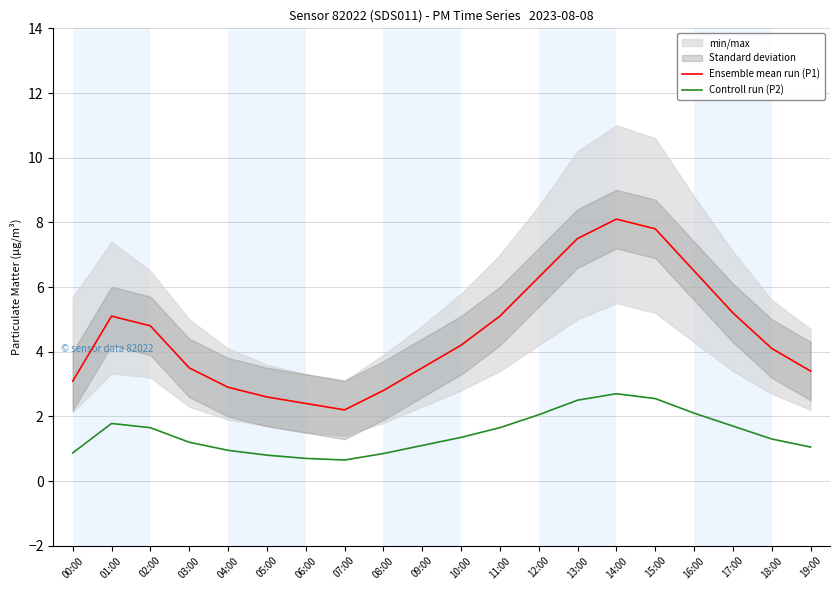

Reading left to right, what are all the values shown in this chart?

Ensemble mean run (P1): 3.1	5.1	4.8	3.5	2.9	2.6	2.4	2.2	2.8	3.5	4.2	5.1	6.3	7.5	8.1	7.8	6.5	5.2	4.1	3.4
Controll run (P2): 0.9	1.8	1.6	1.2	0.9	0.8	0.7	0.7	0.8	1.1	1.4	1.6	2.0	2.5	2.7	2.5	2.1	1.7	1.3	1.1